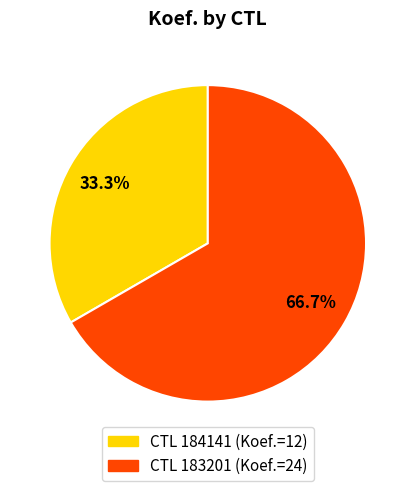

Is there any slice that represents more than half of the pie?

Yes